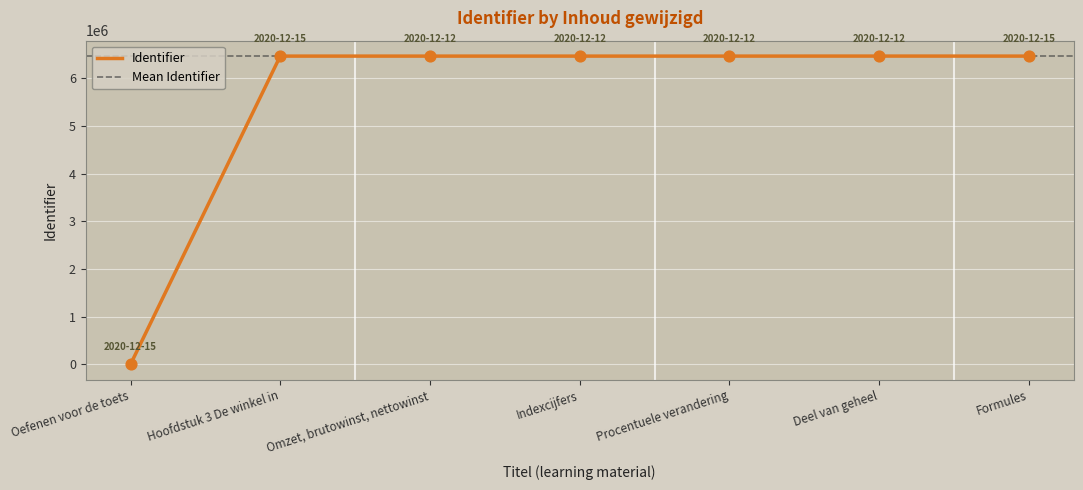

Which has a higher value, Formules or Indexcijfers?

Formules